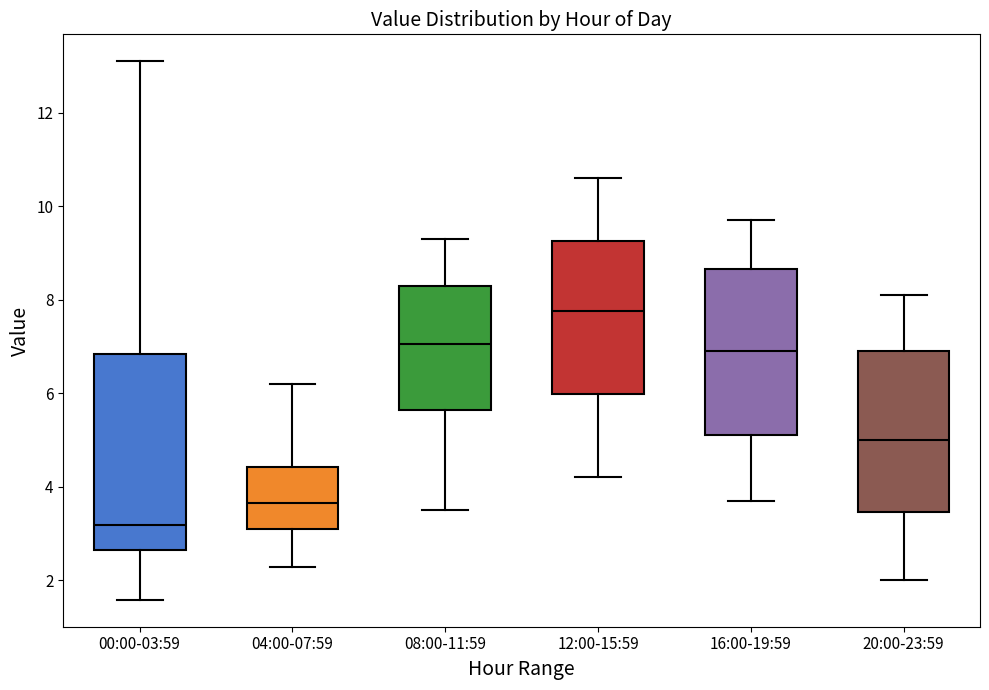

Reading left to right, read every box against the y-axis: the position of its median line, the range the box covers, and the ends of its whiskers. The values are not printed on the chart, so give them approximately, as read against the axis.

00:00-03:59: median 3.2, box 2.6 to 6.8, whiskers 1.6 to 13.2
04:00-07:59: median 3.6, box 3.2 to 4.4, whiskers 2.2 to 6.2
08:00-11:59: median 7.0, box 5.6 to 8.4, whiskers 3.6 to 9.4
12:00-15:59: median 7.8, box 6.0 to 9.2, whiskers 4.2 to 10.6
16:00-19:59: median 7.0, box 5.2 to 8.6, whiskers 3.8 to 9.8
20:00-23:59: median 5.0, box 3.4 to 7.0, whiskers 2.0 to 8.2